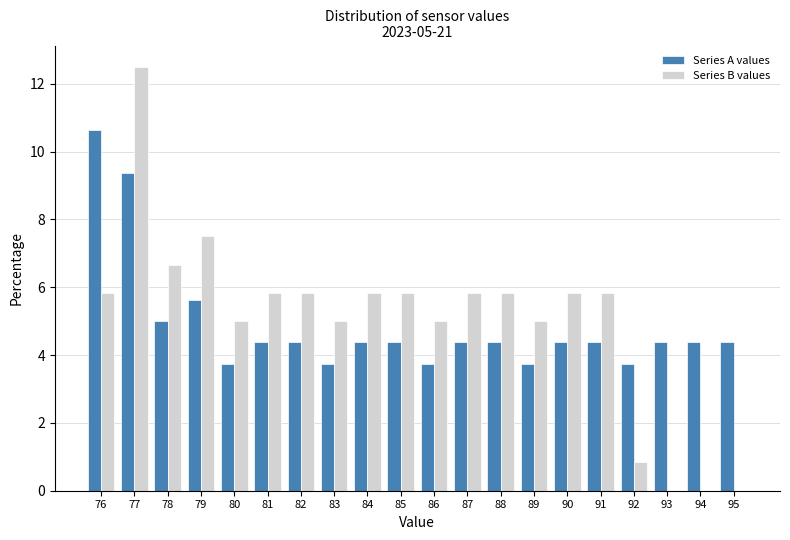

True or false: Series A values has a value of 4.9 at 92.

False